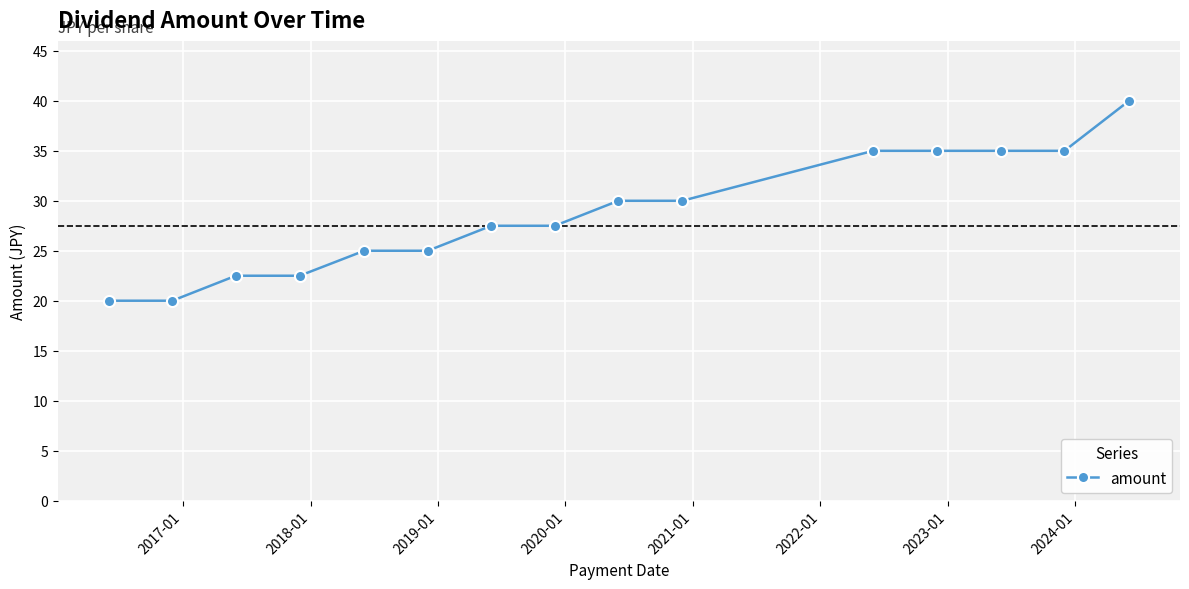

What is the average value?

28.7